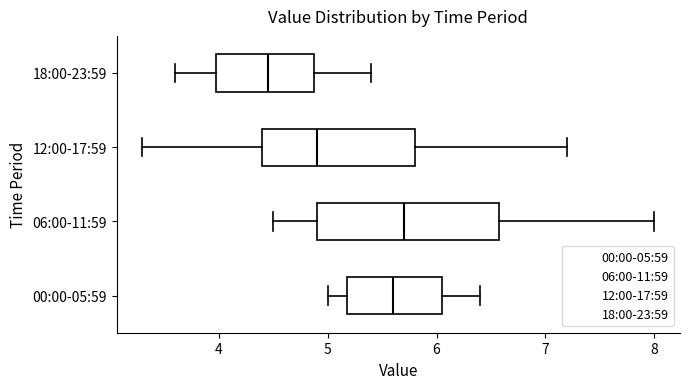

Where is the right edge of the box for 18:00-23:59 on the x-axis? The values are not printed on the chart, so give them approximately, as read against the axis.

4.9